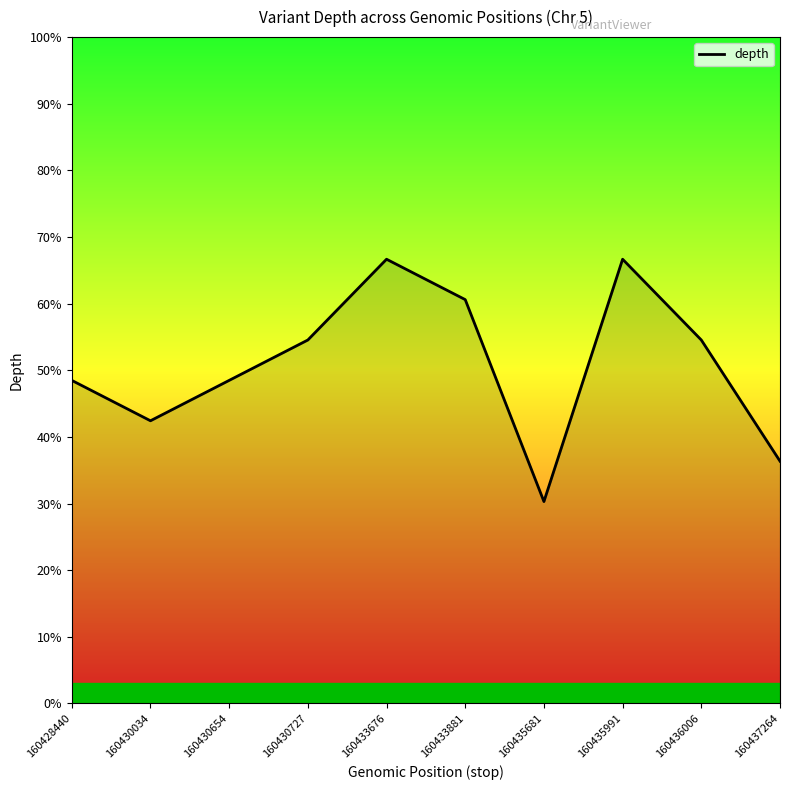

Does the chart display data point markers on the line(s)?

No